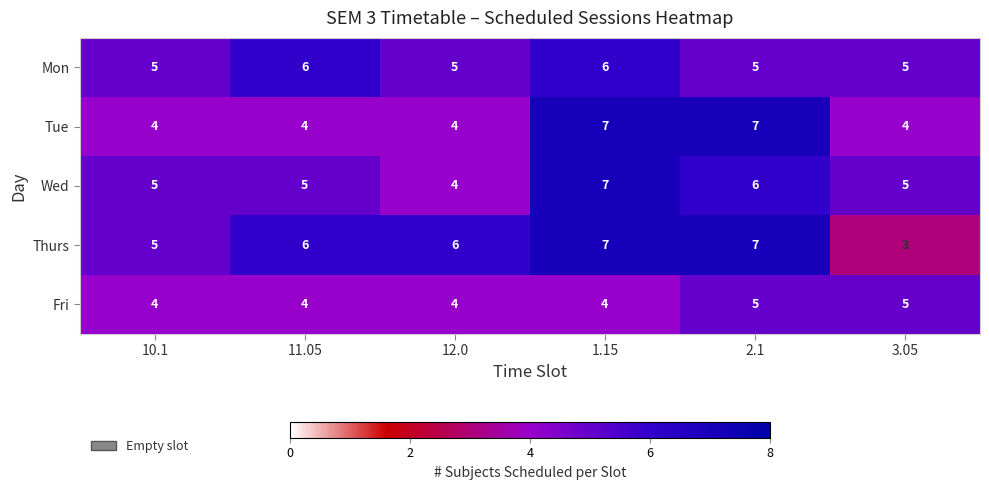

What is the greatest value displayed?

7